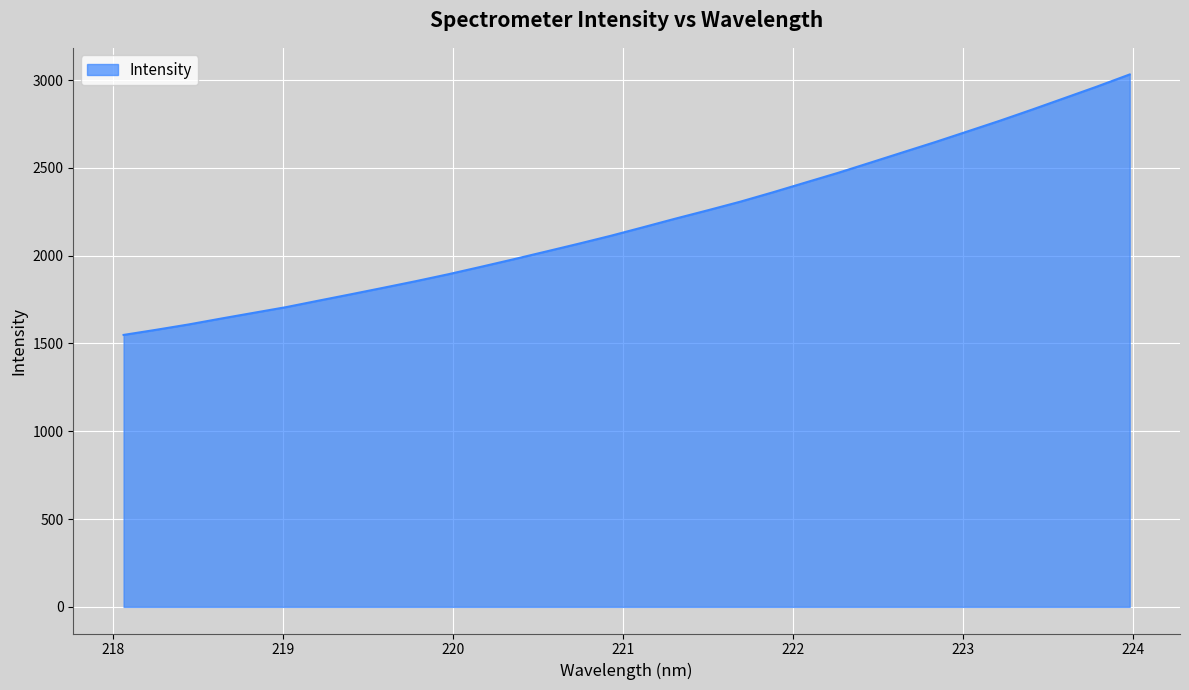

What is the greatest value displayed?

3032.1